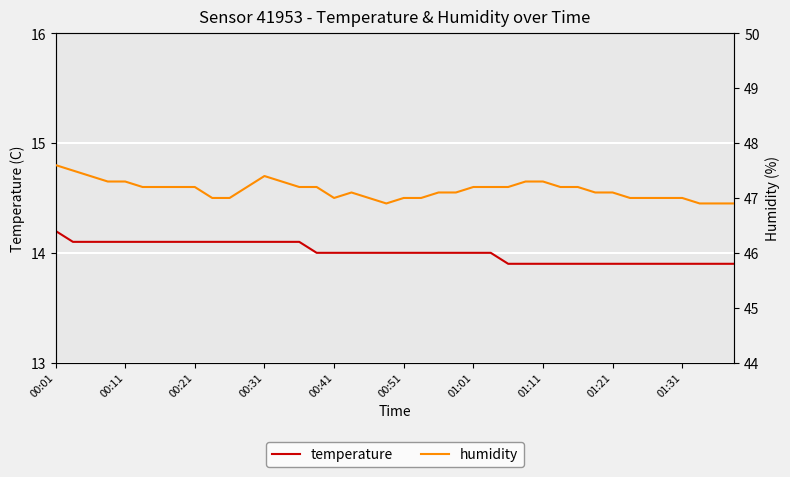

At which category is the sum across all series the highest?

00:01